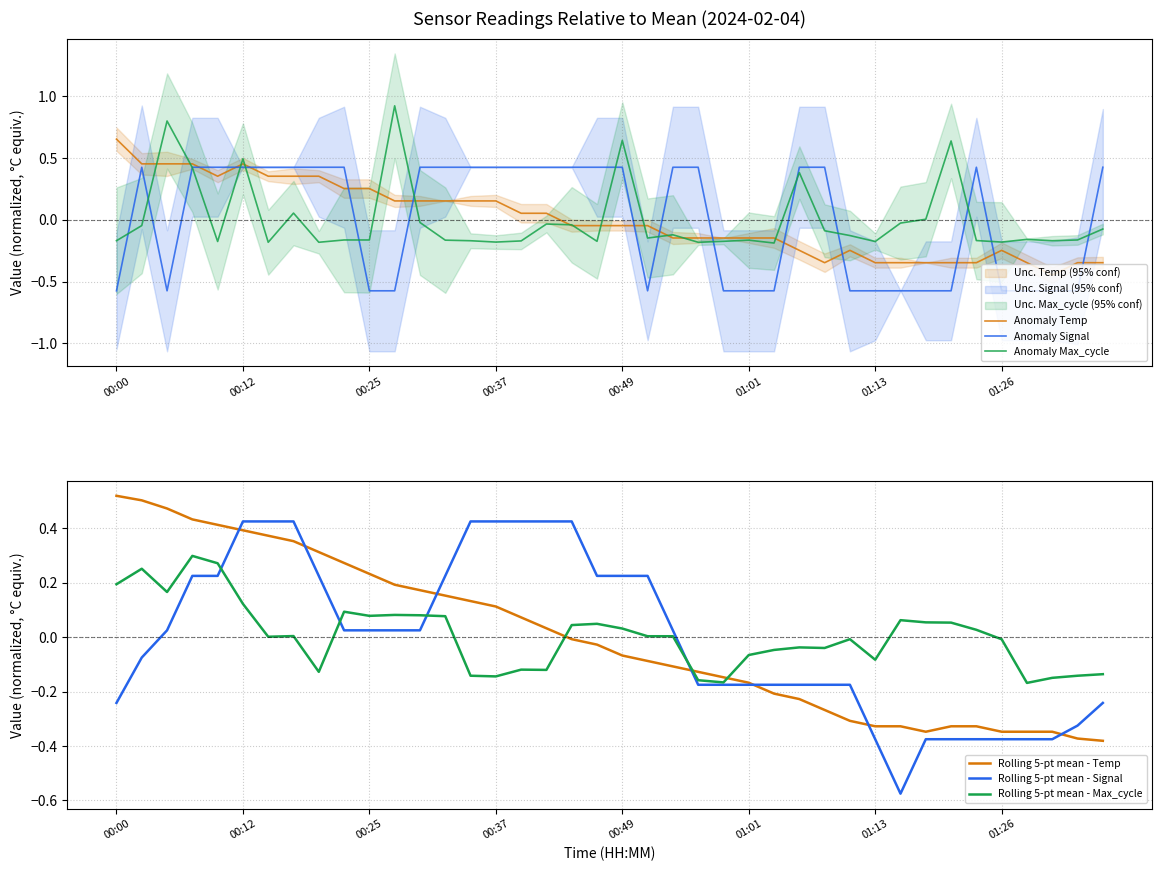

Reading left to right, extract all data points from this chart.

Anomaly Temp: 0.7	0.5	0.5	0.5	0.4	0.5	0.4	0.4	0.4	0.3	0.3	0.2	0.2	0.2	0.2	0.2	0.1	0.1	-0.0	-0.0	-0.0	-0.0	-0.1	-0.1	-0.1	-0.1	-0.1	-0.2	-0.3	-0.2	-0.3	-0.3	-0.3	-0.3	-0.3	-0.2	-0.3	-0.4	-0.3	-0.3
Anomaly Signal: -0.6	0.4	-0.6	0.4	0.4	0.4	0.4	0.4	0.4	0.4	-0.6	-0.6	0.4	0.4	0.4	0.4	0.4	0.4	0.4	0.4	0.4	-0.6	0.4	0.4	-0.6	-0.6	-0.6	0.4	0.4	-0.6	-0.6	-0.6	-0.6	-0.6	0.4	-0.6	-0.6	-0.6	-0.6	0.4
Anomaly Max_cycle: -0.2	-0.0	0.8	0.4	-0.2	0.5	-0.2	0.1	-0.2	-0.2	-0.2	0.9	-0.0	-0.2	-0.2	-0.2	-0.2	-0.0	-0.0	-0.2	0.6	-0.1	-0.1	-0.2	-0.2	-0.2	-0.2	0.4	-0.1	-0.1	-0.2	-0.0	0.0	0.6	-0.2	-0.2	-0.2	-0.2	-0.2	-0.1
Rolling 5-pt mean - Temp: 0.5	0.5	0.5	0.4	0.4	0.4	0.4	0.4	0.3	0.3	0.2	0.2	0.2	0.2	0.1	0.1	0.1	0.0	-0.0	-0.0	-0.1	-0.1	-0.1	-0.1	-0.1	-0.2	-0.2	-0.2	-0.3	-0.3	-0.3	-0.3	-0.3	-0.3	-0.3	-0.3	-0.3	-0.3	-0.4	-0.4
Rolling 5-pt mean - Signal: -0.2	-0.1	0.0	0.2	0.2	0.4	0.4	0.4	0.2	0.0	0.0	0.0	0.0	0.2	0.4	0.4	0.4	0.4	0.4	0.2	0.2	0.2	0.0	-0.2	-0.2	-0.2	-0.2	-0.2	-0.2	-0.2	-0.4	-0.6	-0.4	-0.4	-0.4	-0.4	-0.4	-0.4	-0.3	-0.2
Rolling 5-pt mean - Max_cycle: 0.2	0.3	0.2	0.3	0.3	0.1	0.0	0.0	-0.1	0.1	0.1	0.1	0.1	0.1	-0.1	-0.1	-0.1	-0.1	0.0	0.0	0.0	0.0	0.0	-0.2	-0.2	-0.1	-0.0	-0.0	-0.0	-0.0	-0.1	0.1	0.1	0.1	0.0	-0.0	-0.2	-0.1	-0.1	-0.1